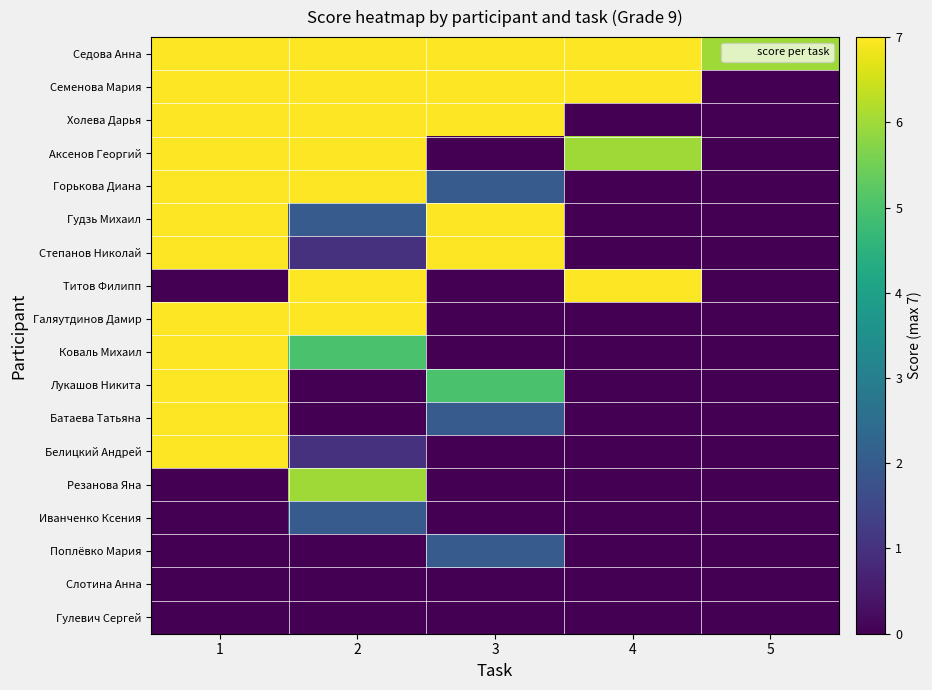

List the series in order of their peak value, highest first.

Седова Анна, Семенова Мария, Холева Дарья, Аксенов Георгий, Горькова Диана, Гудзь Михаил, Степанов Николай, Титов Филипп, Галяутдинов Дамир, Коваль Михаил, Лукашов Никита, Батаева Татьяна, Белицкий Андрей, Резанова Яна, Иванченко Ксения, Поплёвко Мария, Слотина Анна, Гулевич Сергей